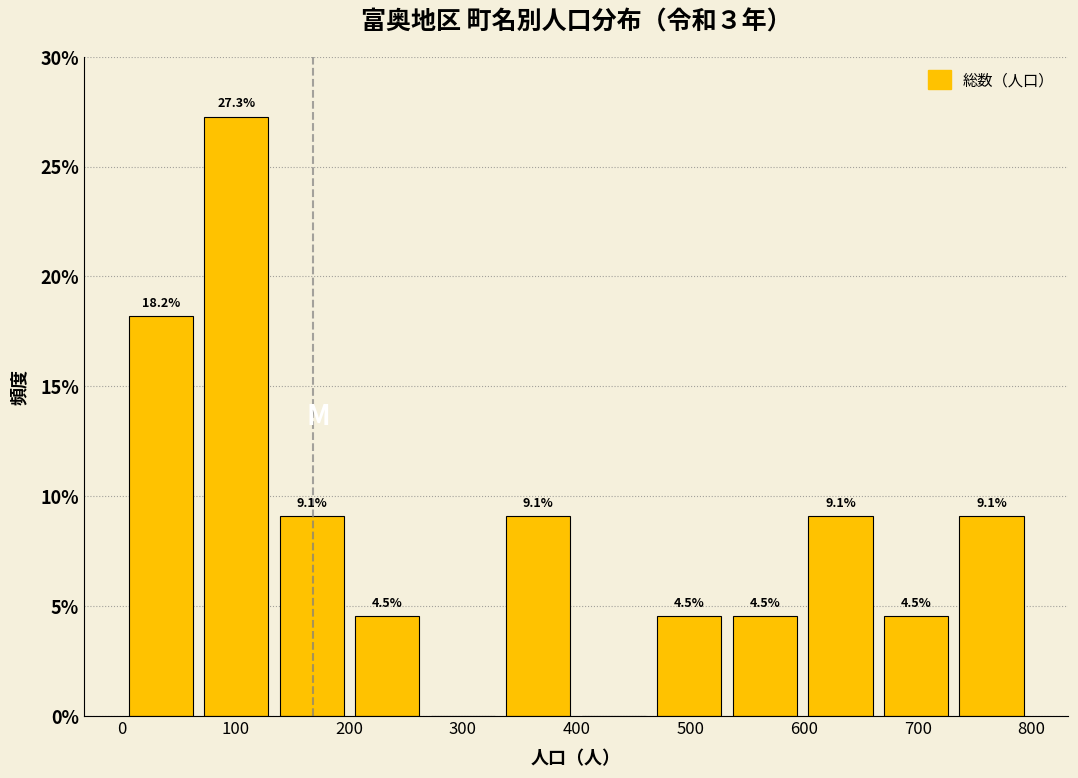

Which range on the x-axis has the tallest bar?

70 to 130